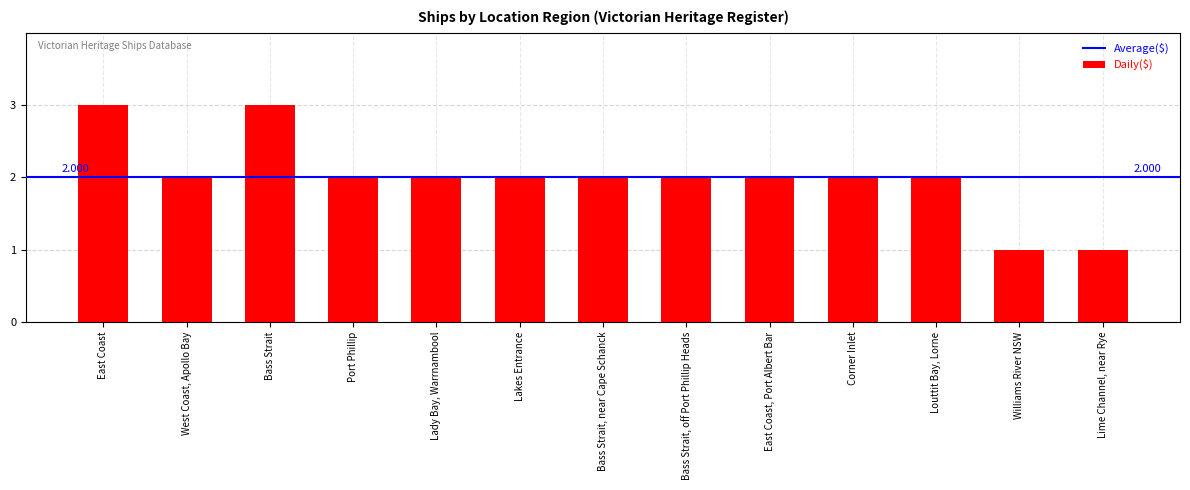

The chart shows a value of 5 at East Coast. True or false?

False